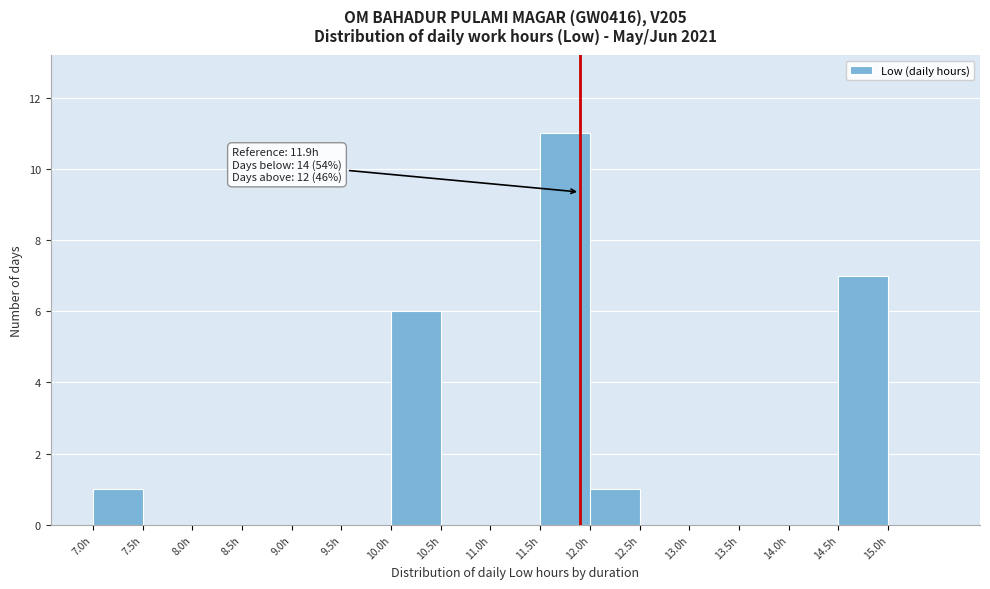

Which range on the x-axis has the tallest bar?

11.5 to 12.0